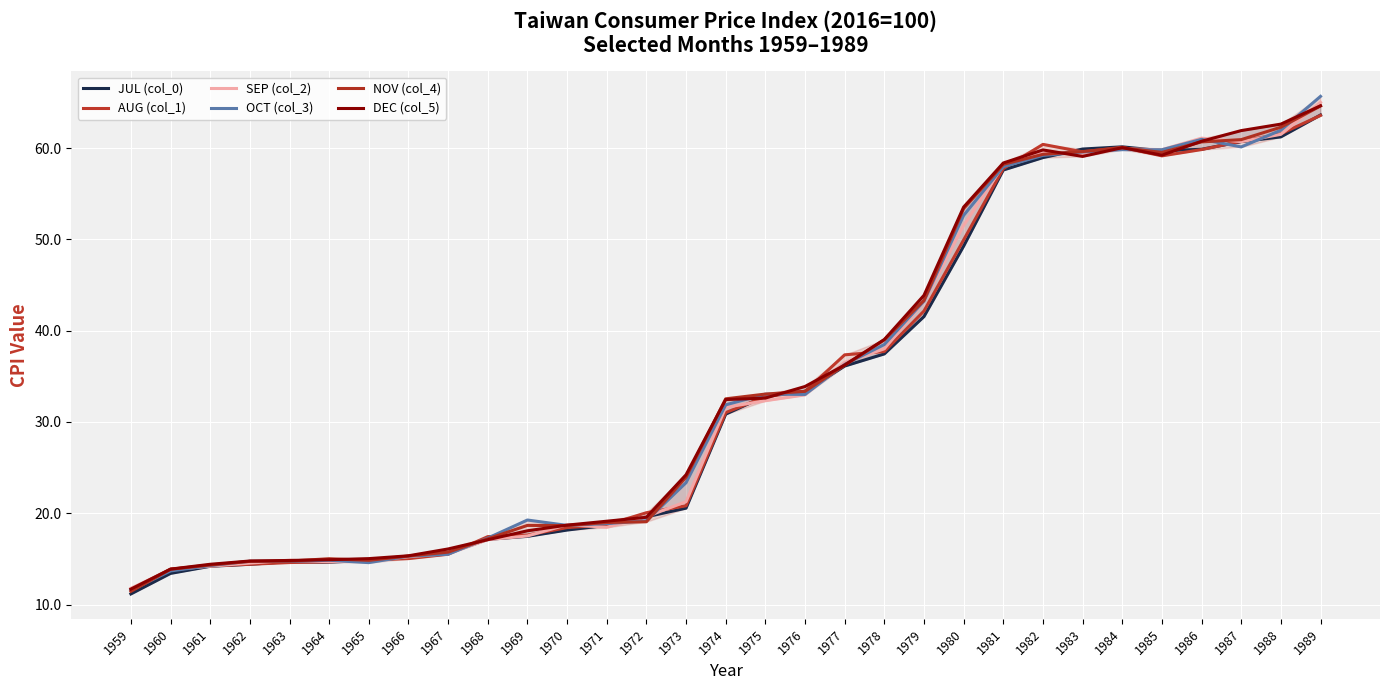

What is the value of the OCT (col_3) point at the 28th from the left?

61.0